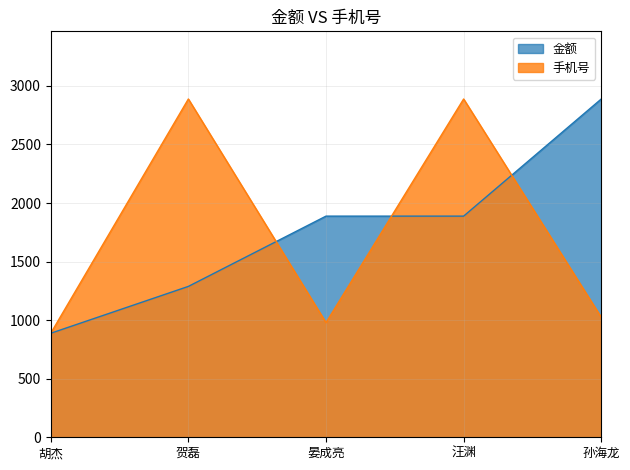

Which series changed the most between 贺磊 and 汪渊?

金额